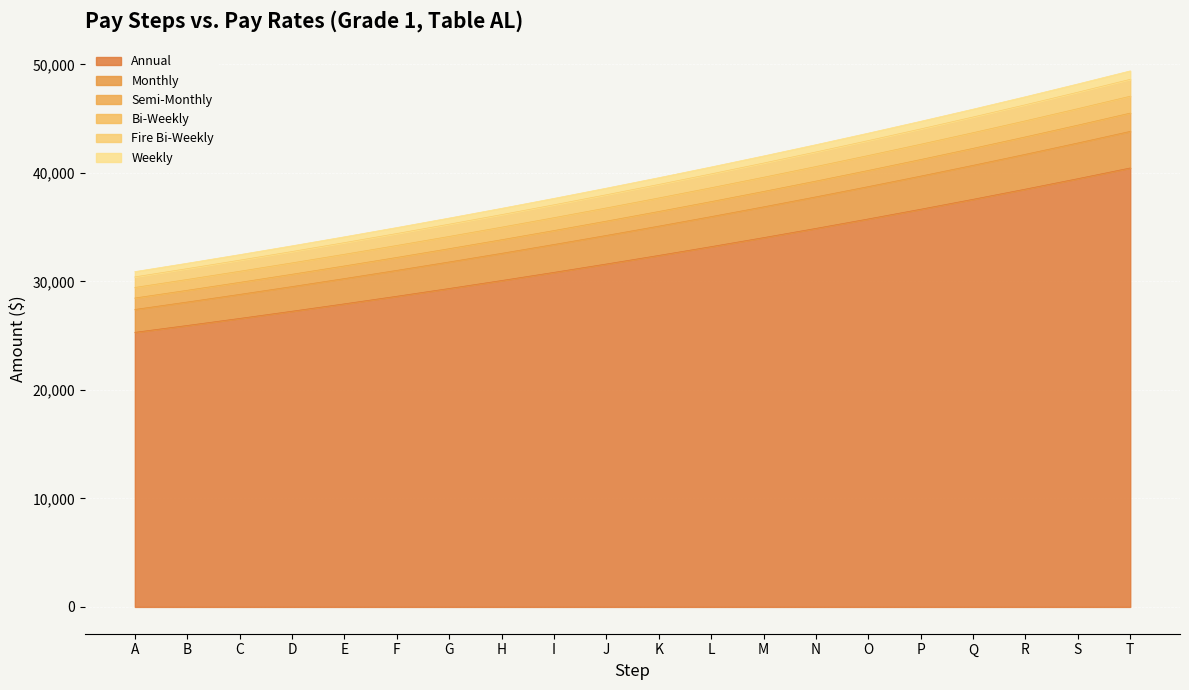

What is the total value across all series at D?

33280.6